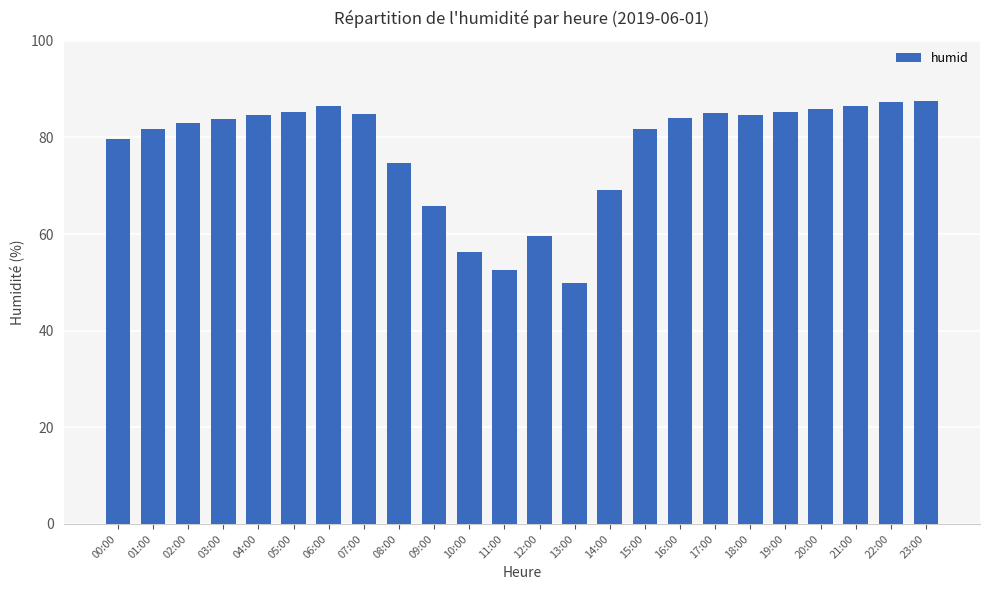

Are the bars grouped side by side (vs. stacked)?

No